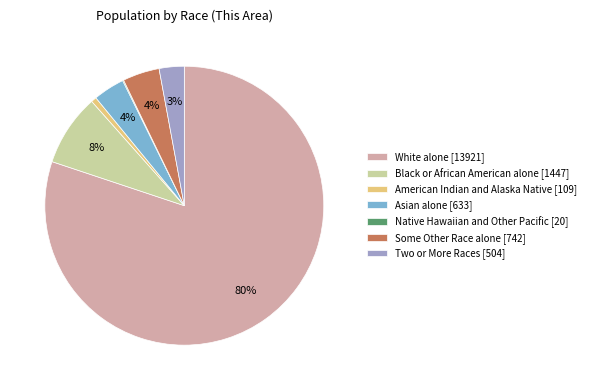

Do American Indian and Alaska Native [109] and White alone [13921] together represent more than half of the pie?

Yes